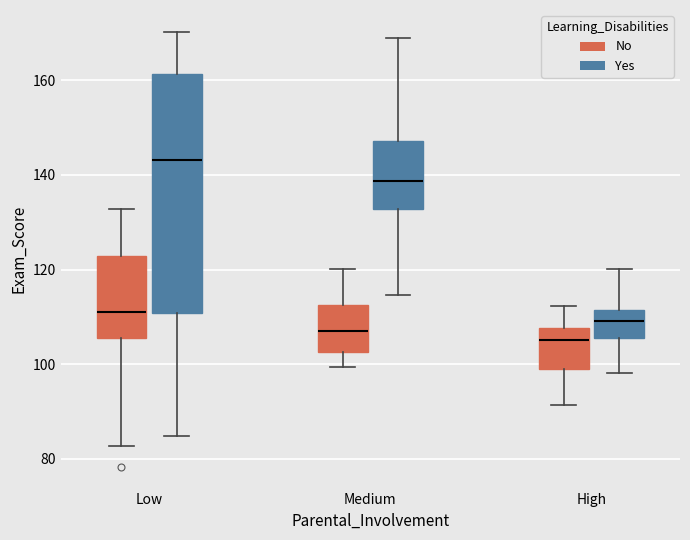

Comparing the boxes themselves (not the whiskers), which one is the tallest?

Low (Yes)